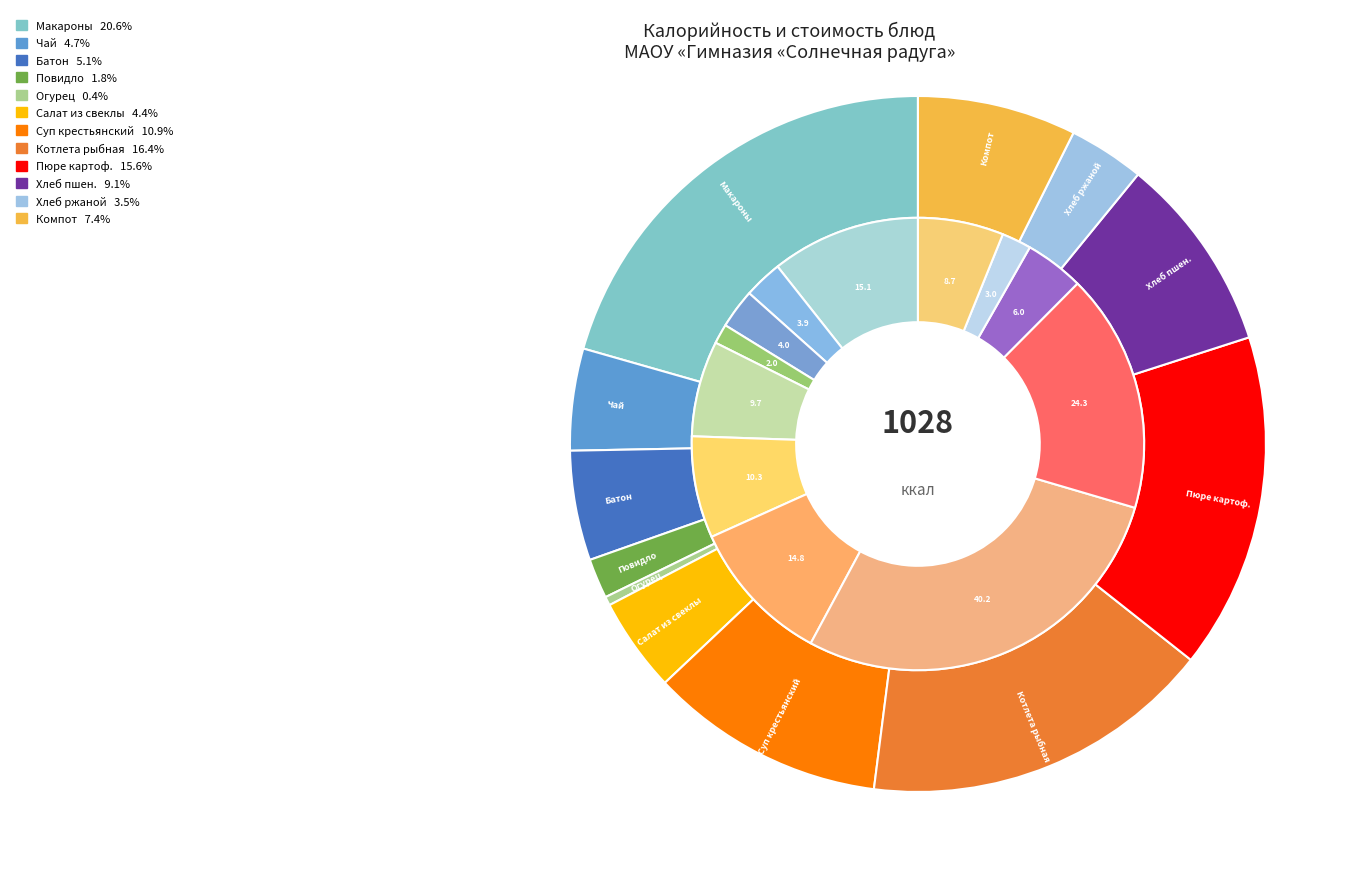

Is it true that Компот из кураги is 16% of the pie?

False